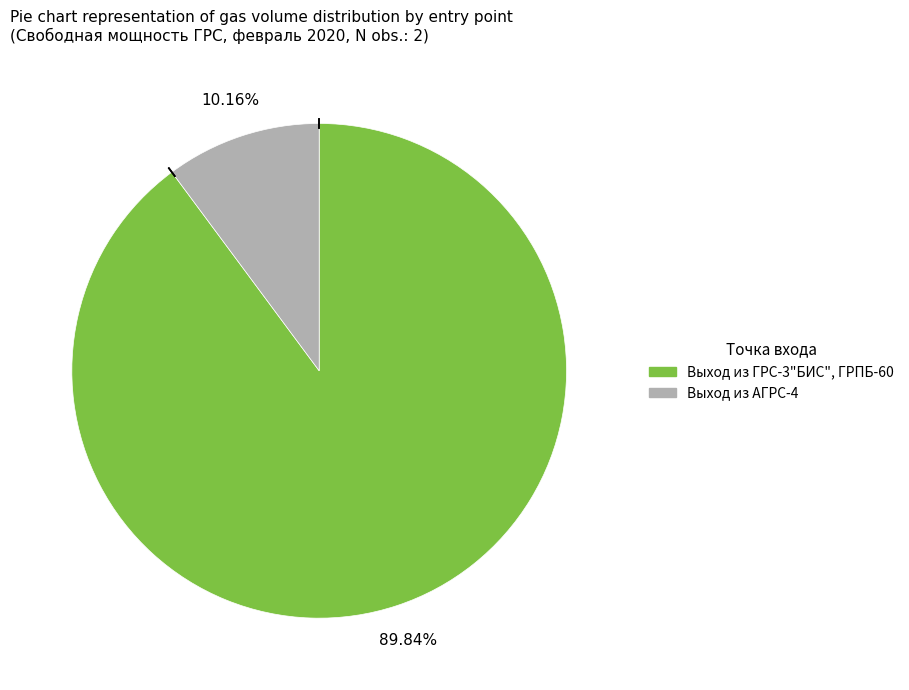

Is there any slice that represents more than half of the pie?

Yes